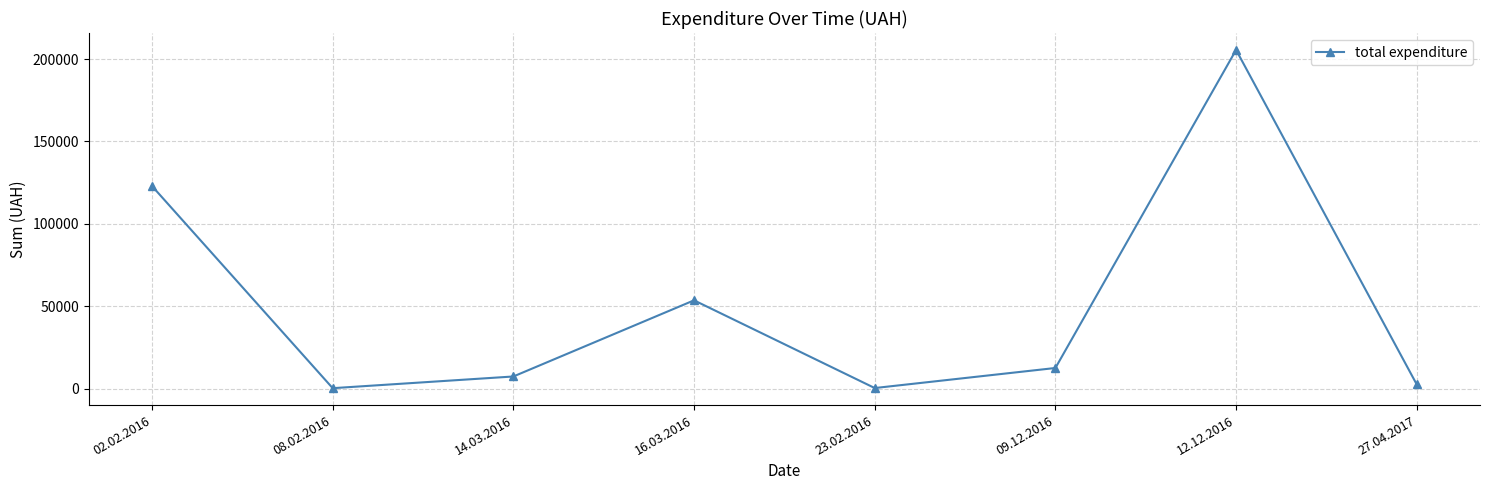

What is the greatest value displayed?

205546.0